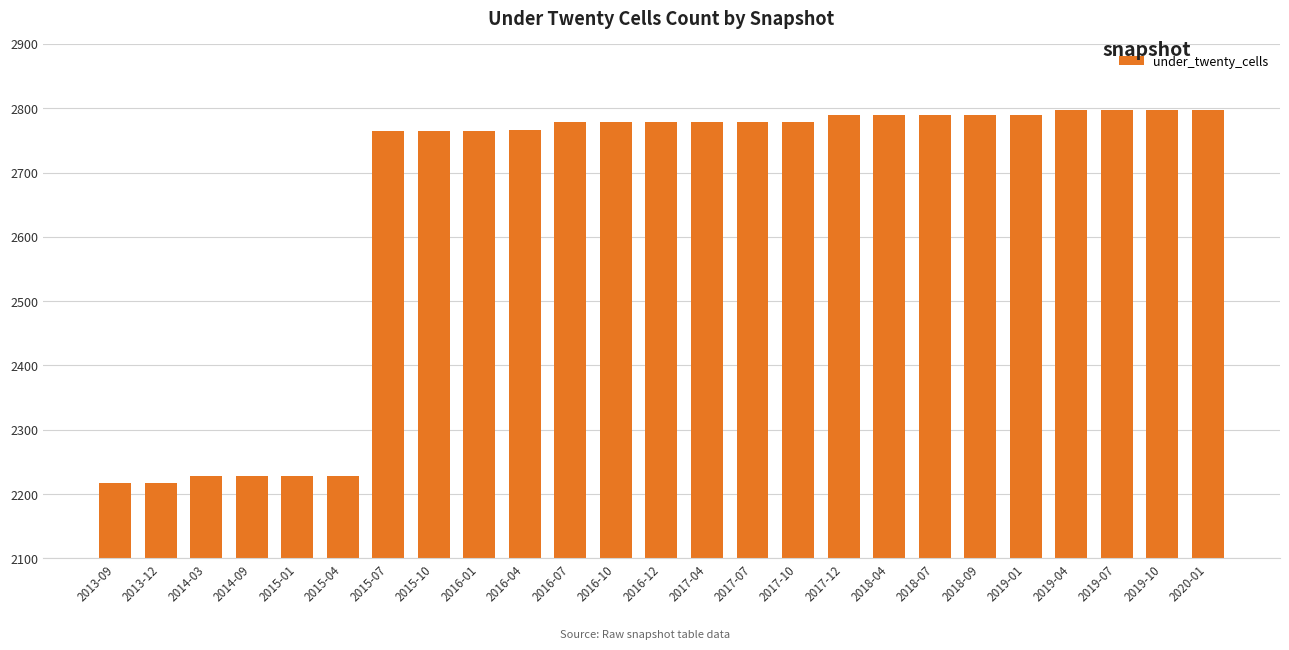

What is the change in value from 2013-12 to 2016-04?

+548